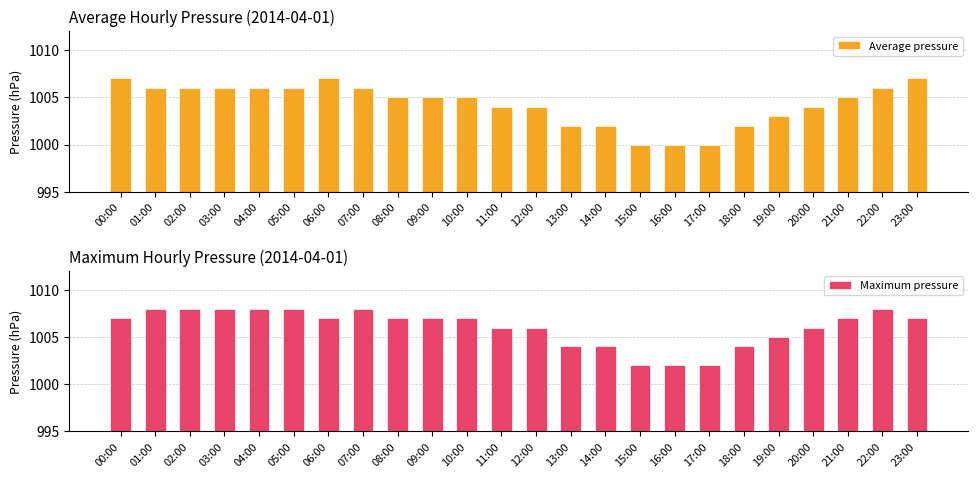

The value of Maximum pressure at 01:00 is 1008. True or false?

True